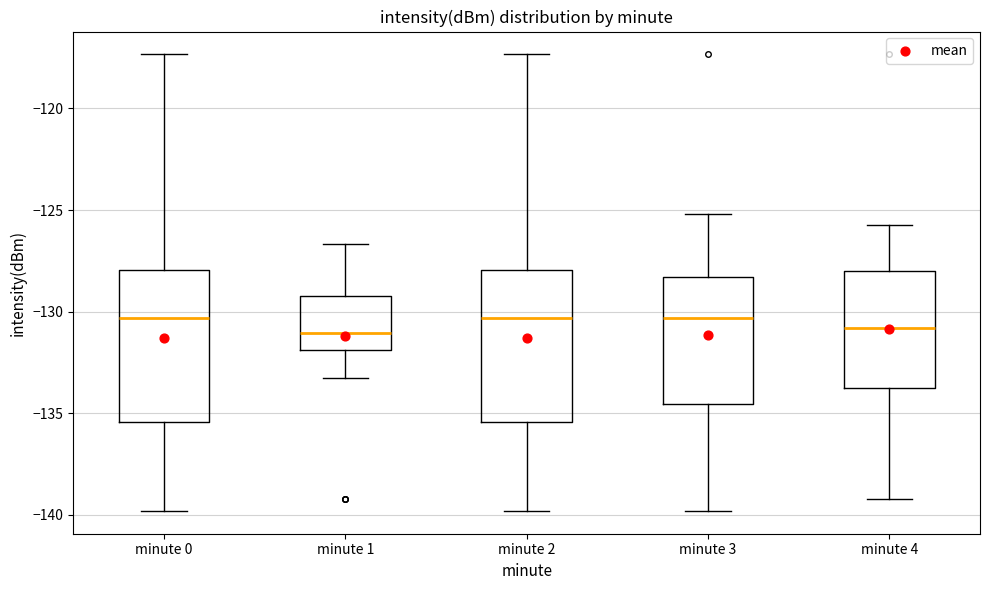

Where does the upper whisker of the box for minute 4 end on the y-axis? The values are not printed on the chart, so give them approximately, as read against the axis.

-126.0